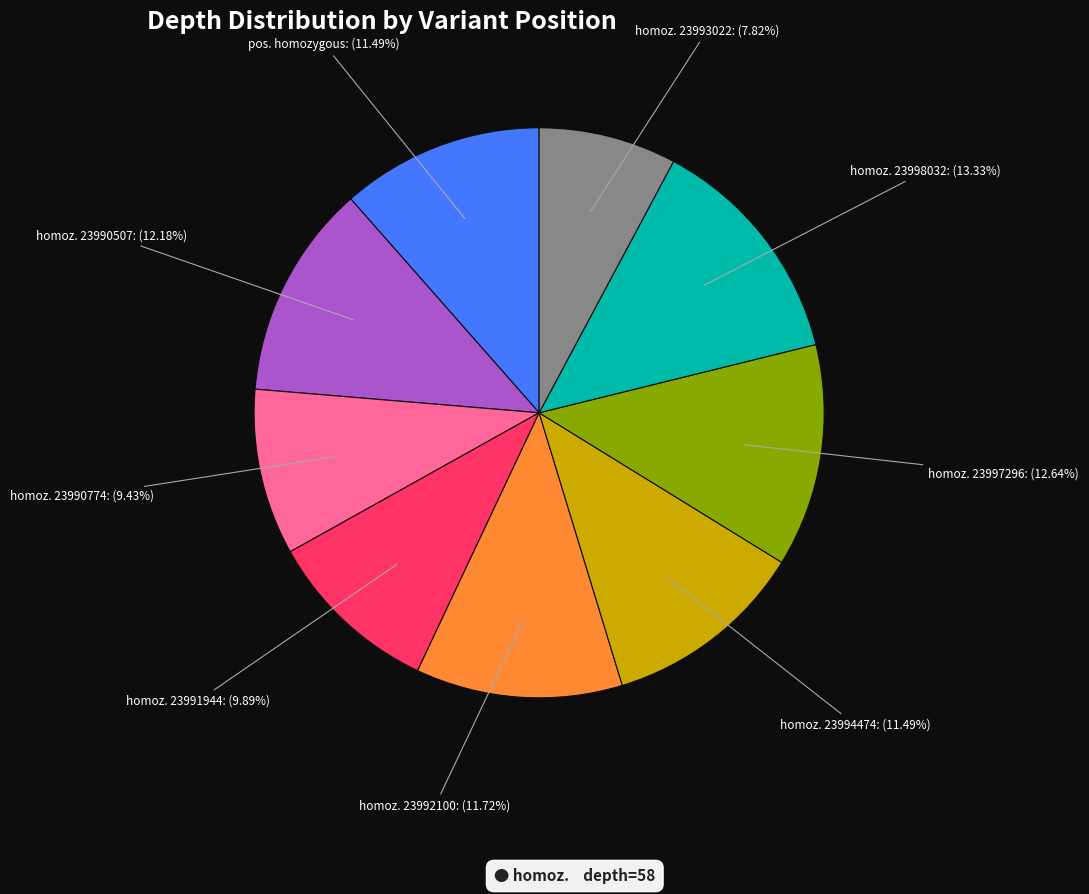

Between homoz. 23993022 and homoz. 23998032, which is larger?

homoz. 23998032